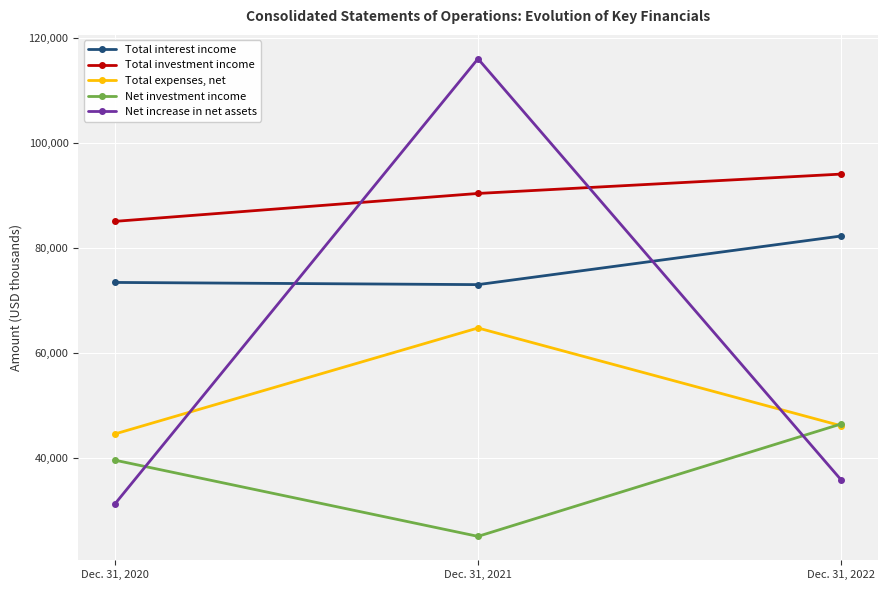

What is the average value of the Total expenses, net series?

51869